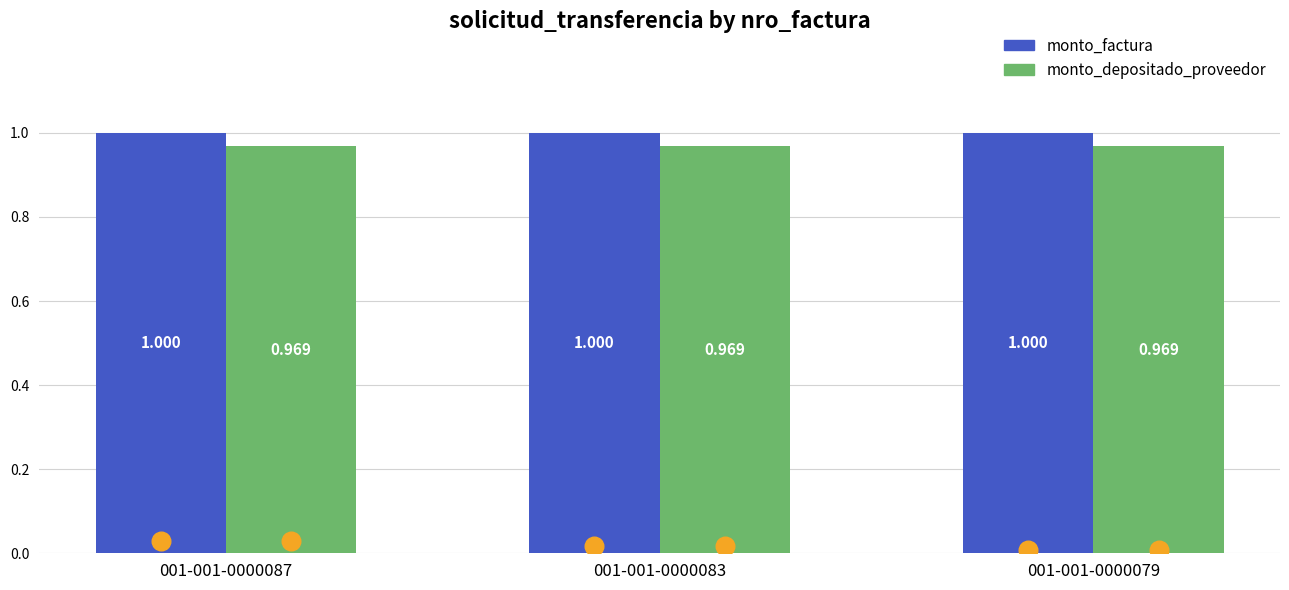

At how many categories does at least one series exceed 0?

3